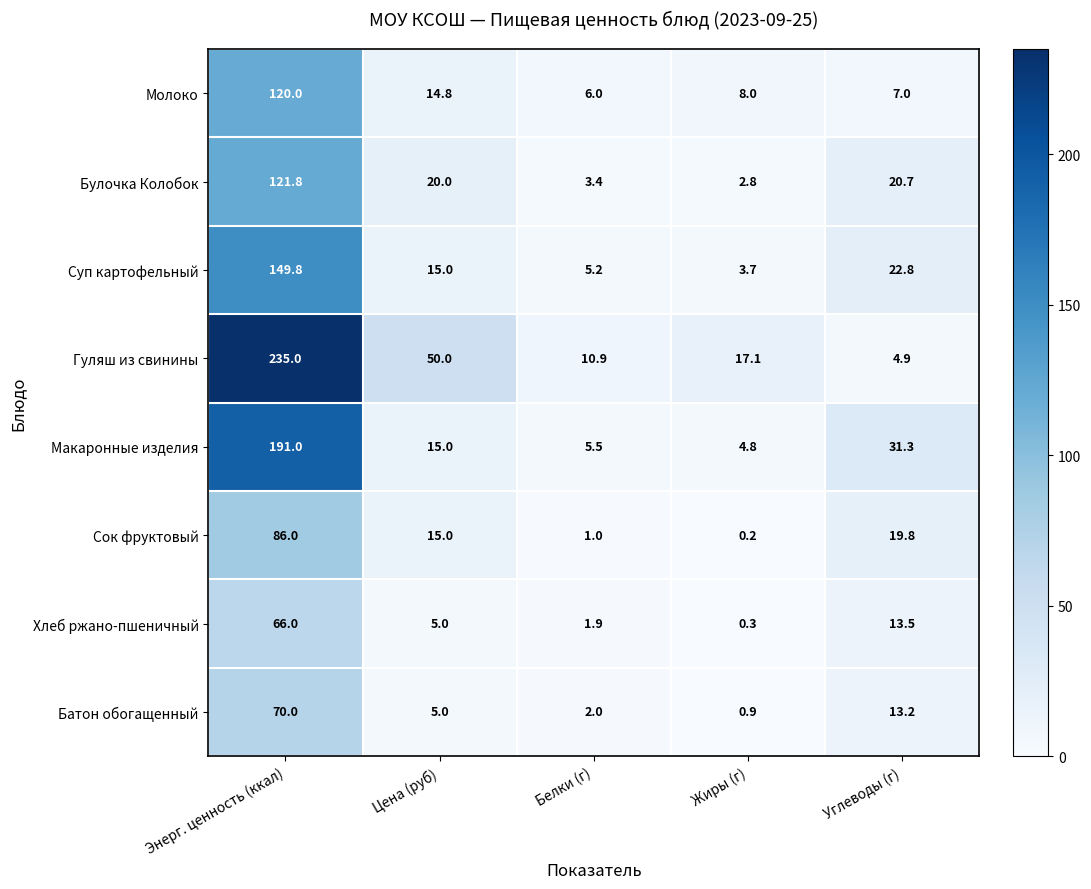

Count the number of categories in the chart.

5